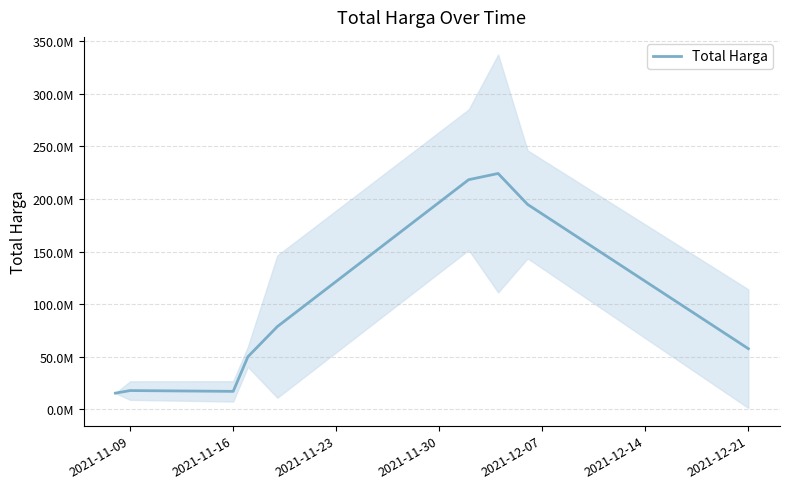

Is this an area chart (filled region under the line)?

No